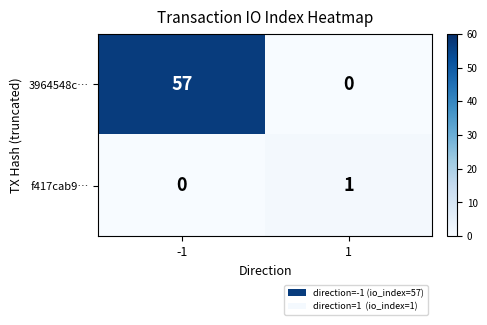

How many series are shown in this chart?

2